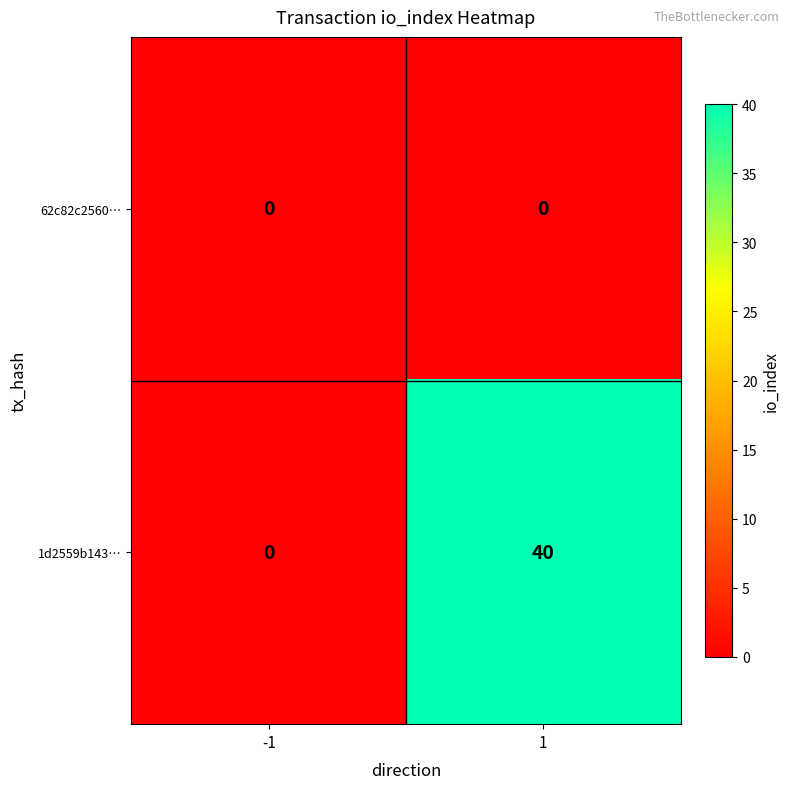

List the series in order of their overall mean, highest first.

1d2559b143…, 62c82c2560…